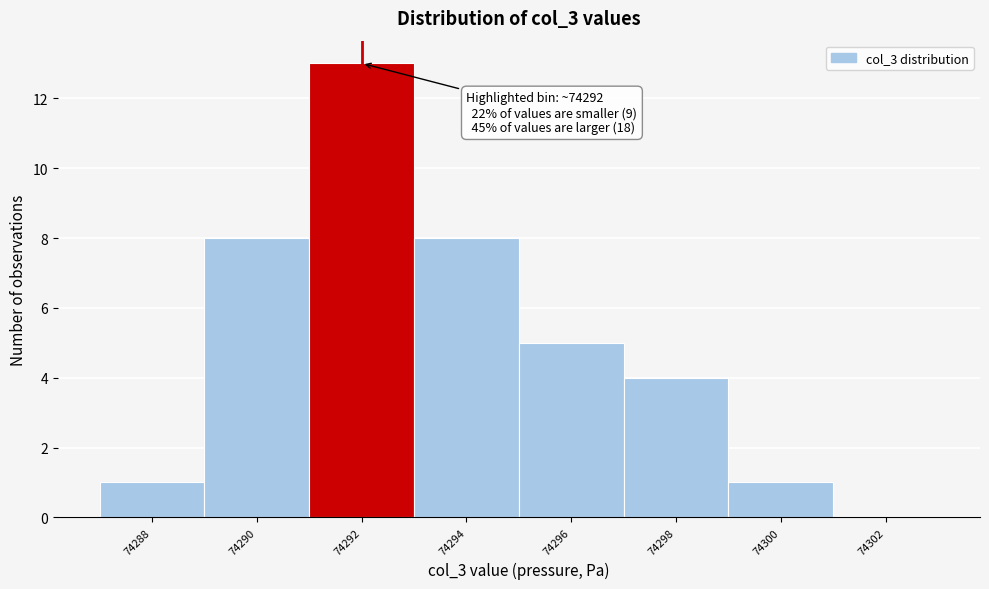

Over which range of the x-axis is the bar tallest?

74291 to 74293